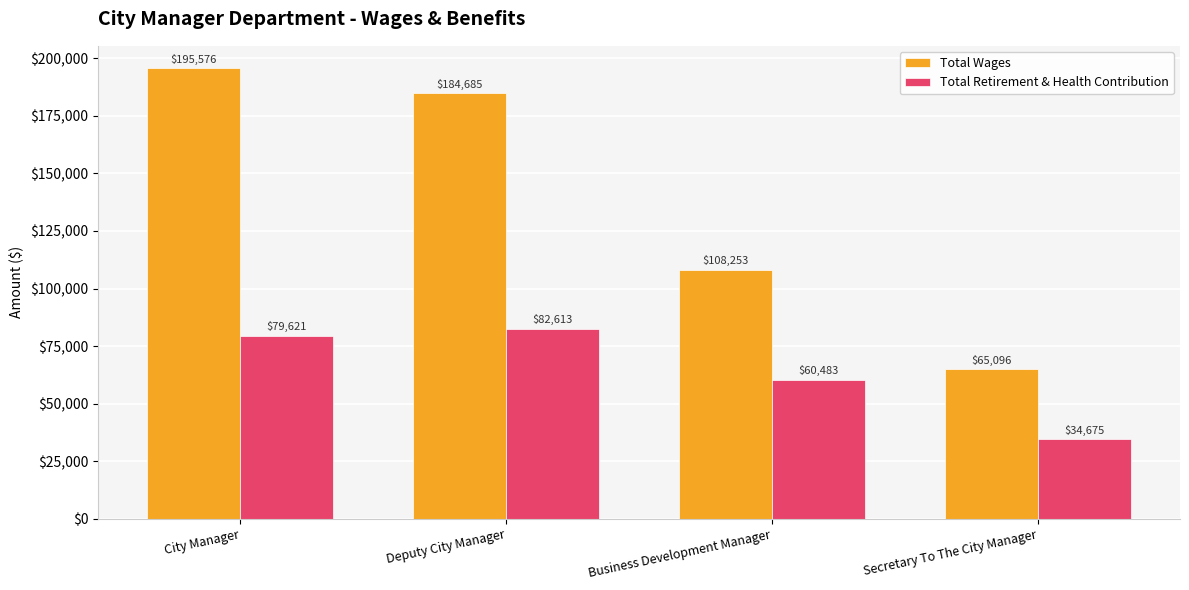

Is it true that Total Wages equals 108253 at Business Development Manager?

True